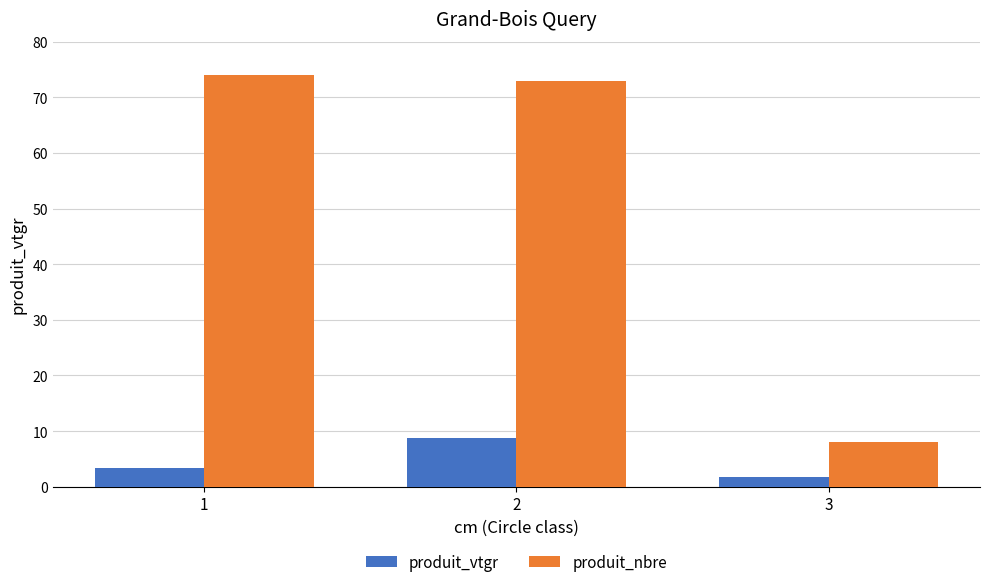

How many bars are there in total?

6